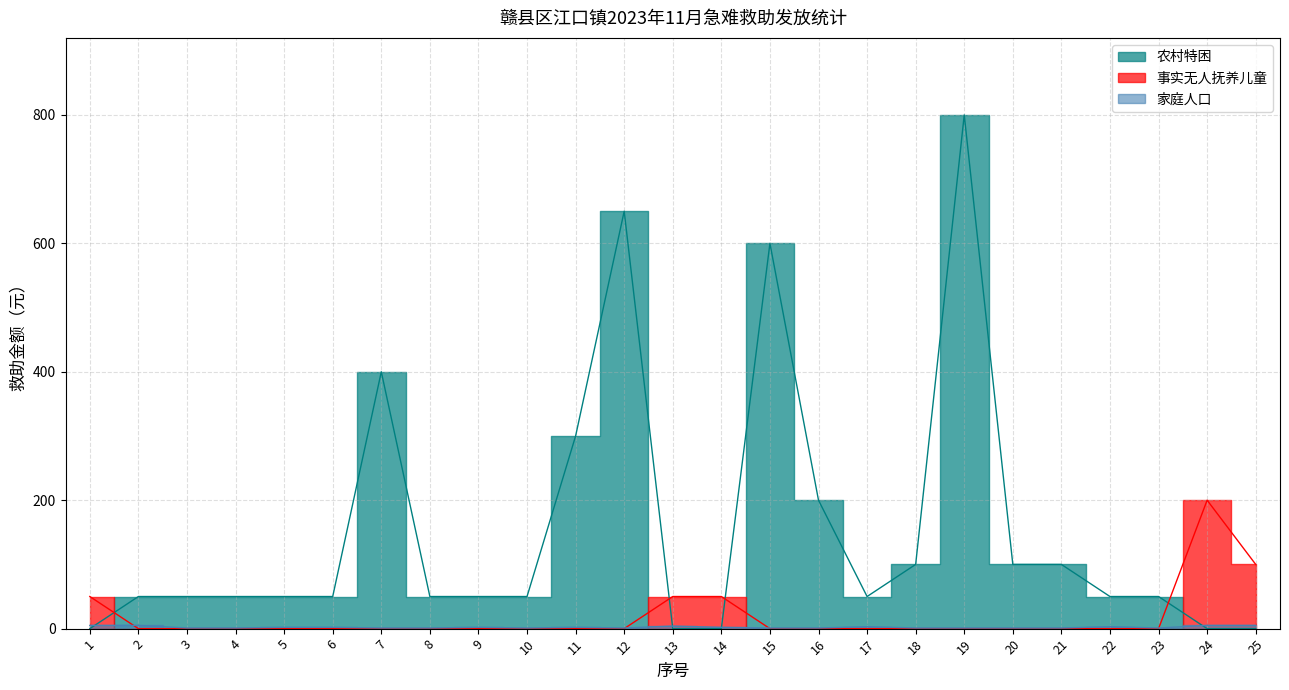

List the labels in order of 家庭人口 value, largest first.

1, 2, 24, 25, 13, 17, 22, 5, 6, 9, 11, 14, 3, 4, 7, 8, 10, 12, 15, 16, 18, 19, 20, 21, 23